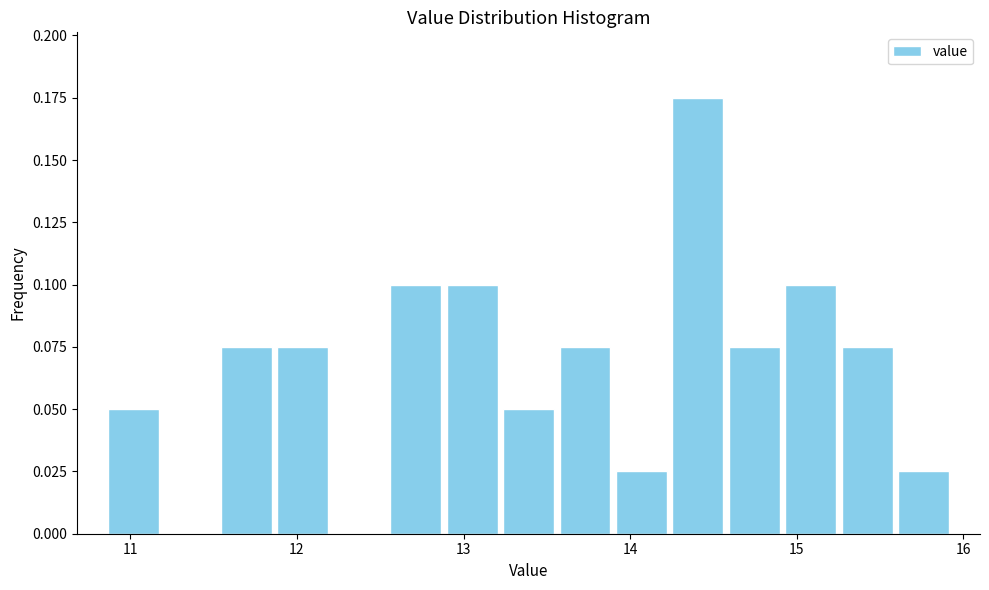

Around what value on the x-axis is the tallest bar? Give the approximate position of its centre, as read against the axis.

14.4